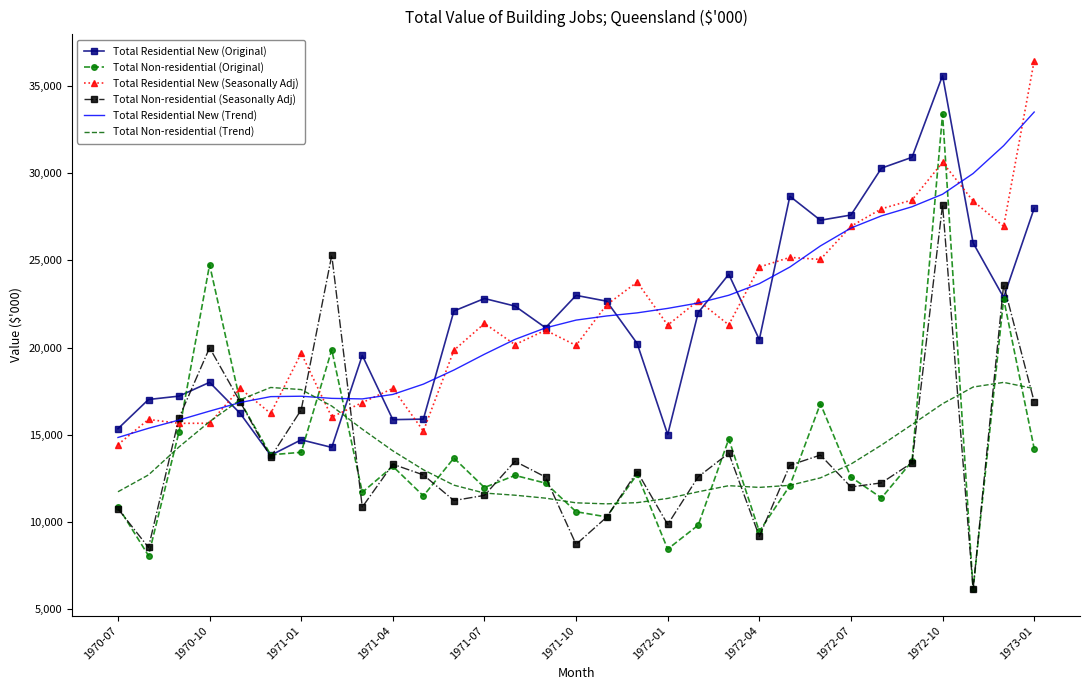

True or false: Total Residential New (Original) has more than 1 interior local peaks.

True